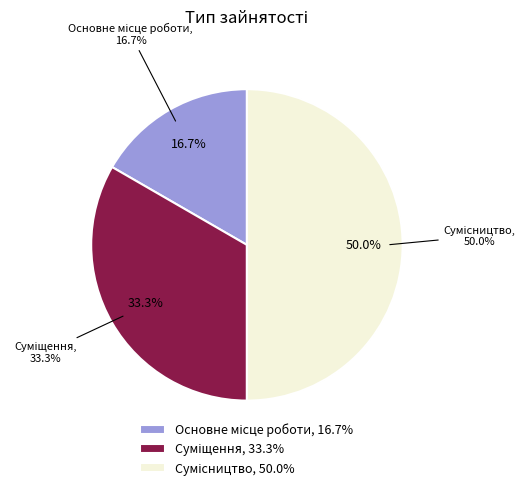

Does Суміщення account for over 50% of the chart?

No